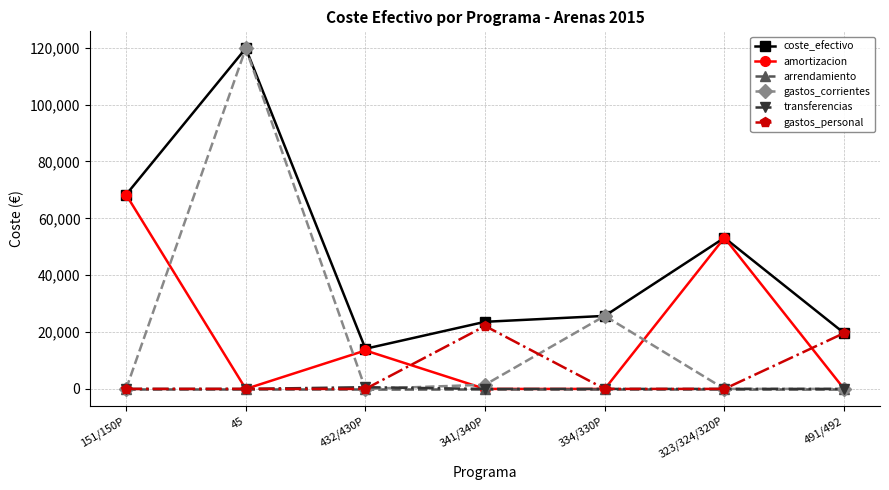

What position from the left is 323/324/320P?

6